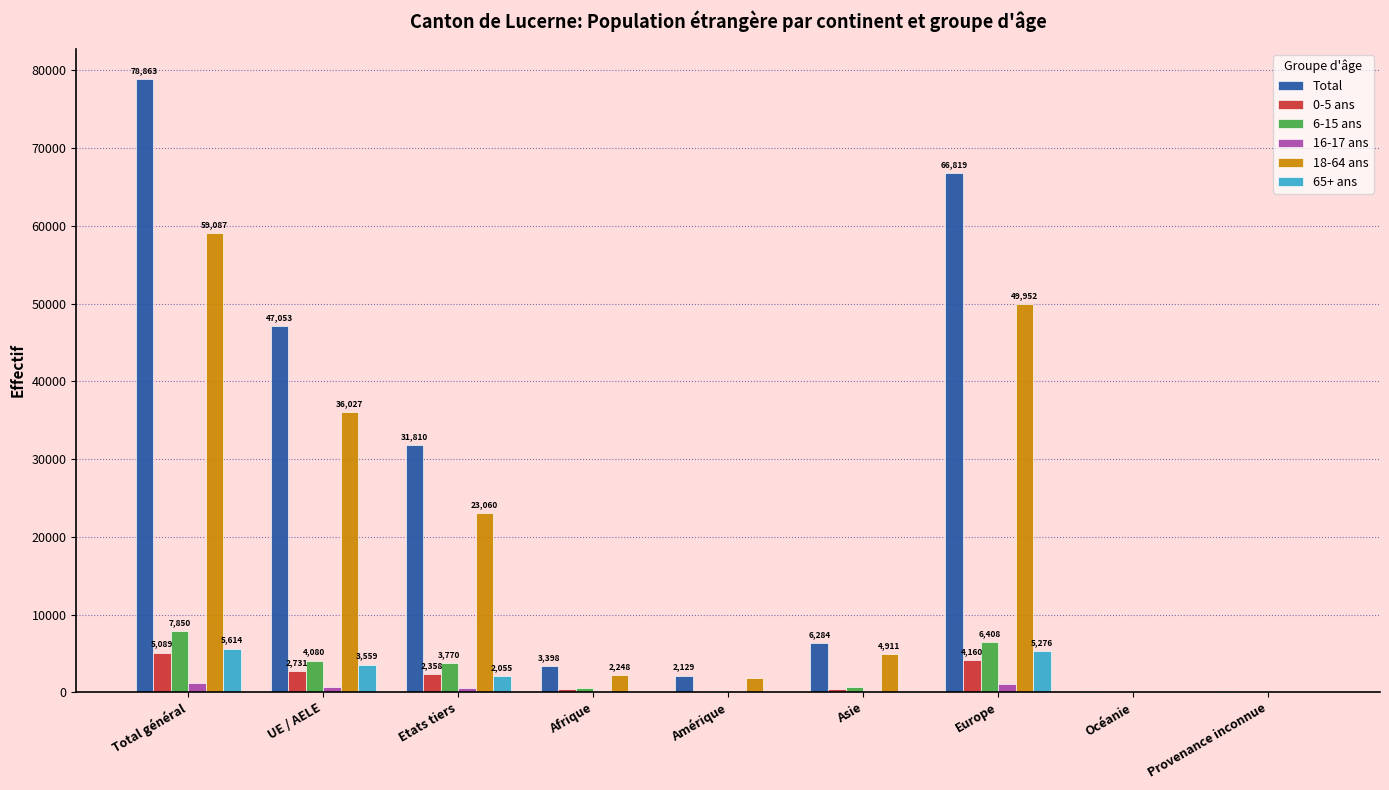

What is the greatest value displayed?

78863